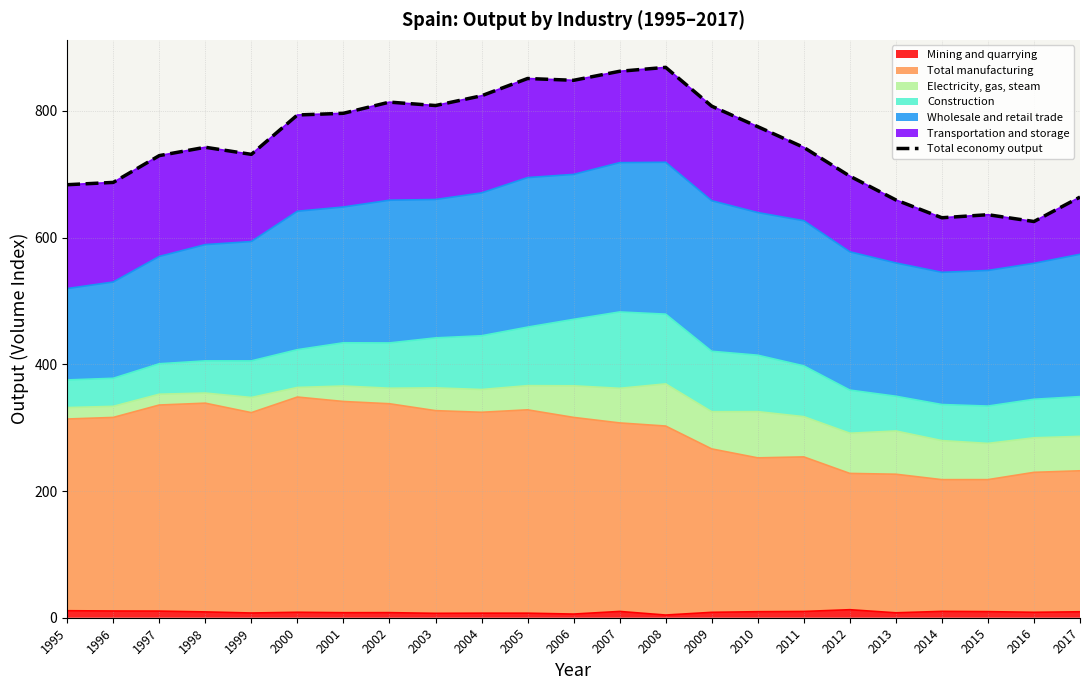

What is the minimum value shown in the chart?

625.5